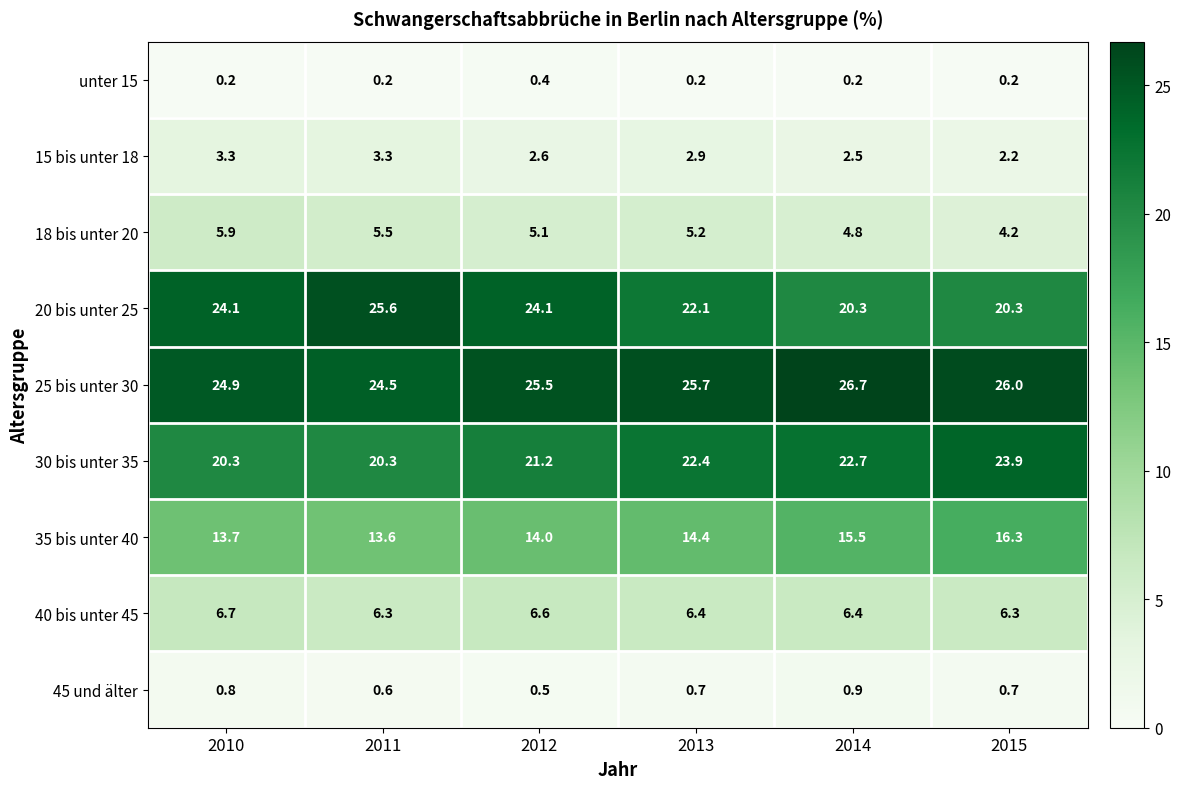

Which series changed the most between 2010 and 2011?

20 bis unter 25